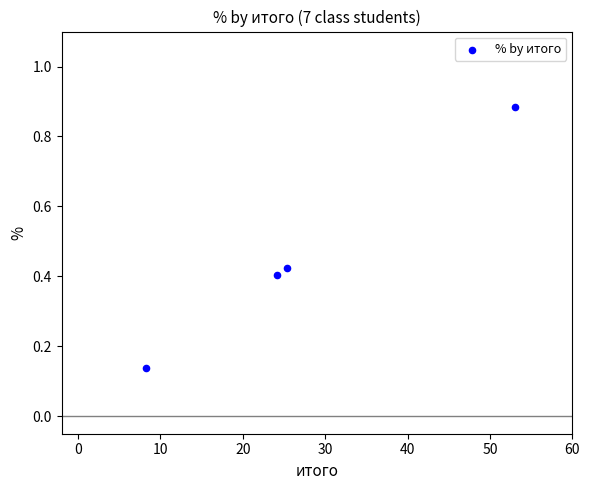

What is the range of X values (max minus min)?

44.8